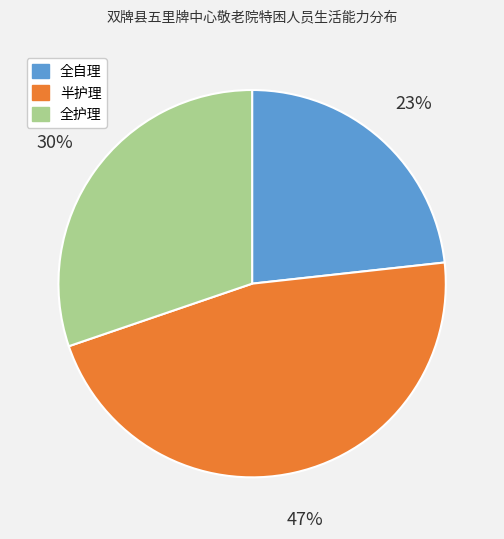

The 半护理 slice represents 55% of the pie. True or false?

False